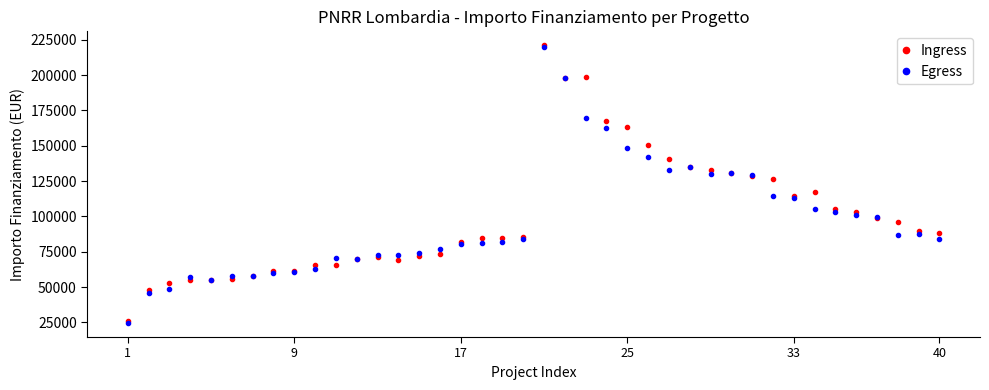

What is the value of the Ingress point at the 2nd from the left?

47847.4